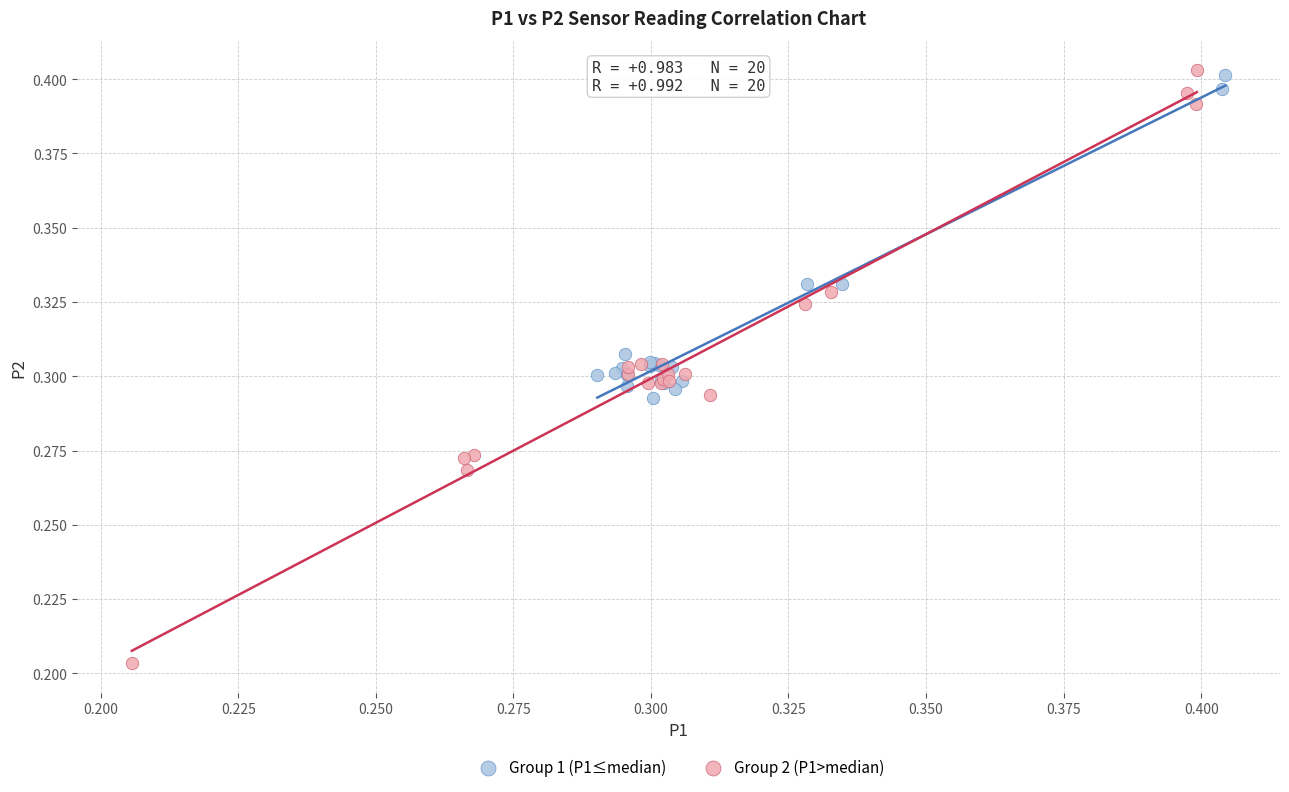

What are all the series names shown in the legend?

Group 1 (P1≤median), Group 2 (P1>median)